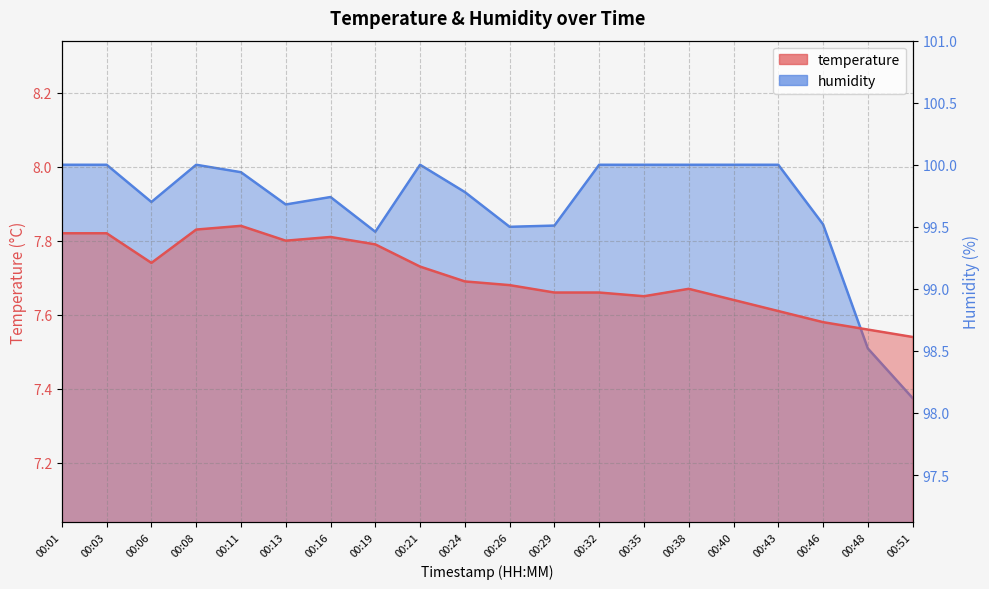

What is the difference between the maximum and minimum values in the humidity series?

1.9